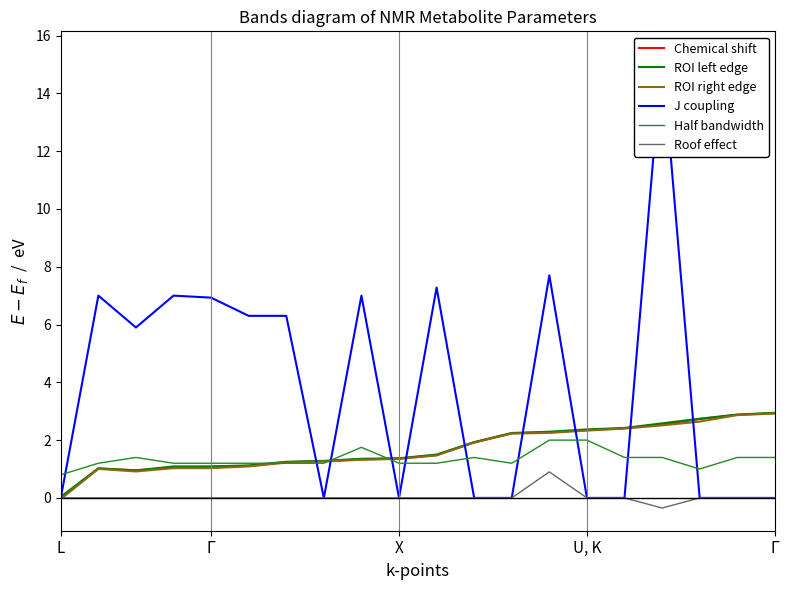

Which series has the largest range (max minus min)?

J coupling